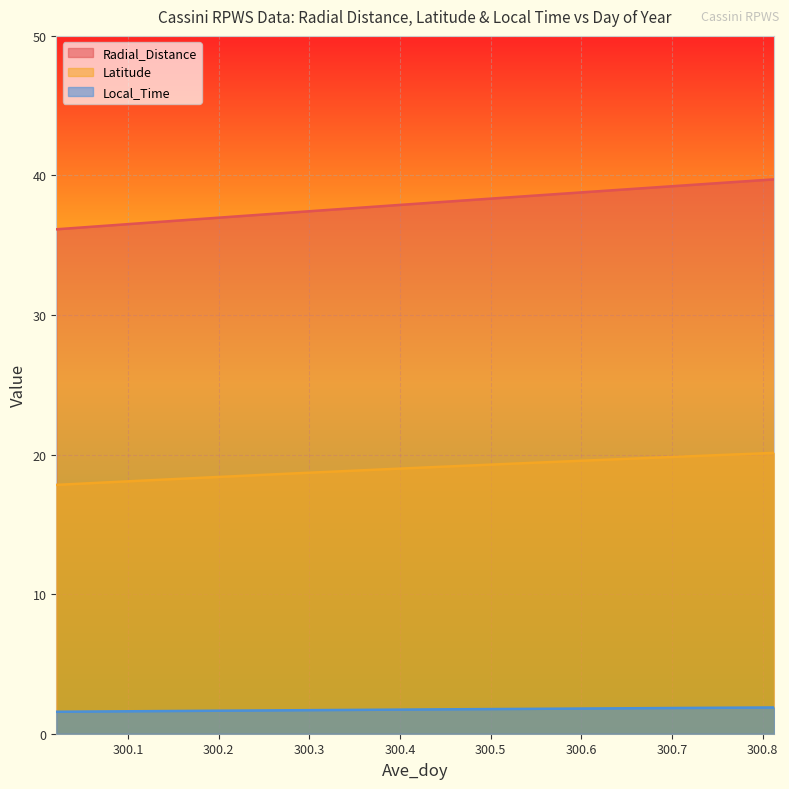

At how many categories does at least one series exceed 29?

20